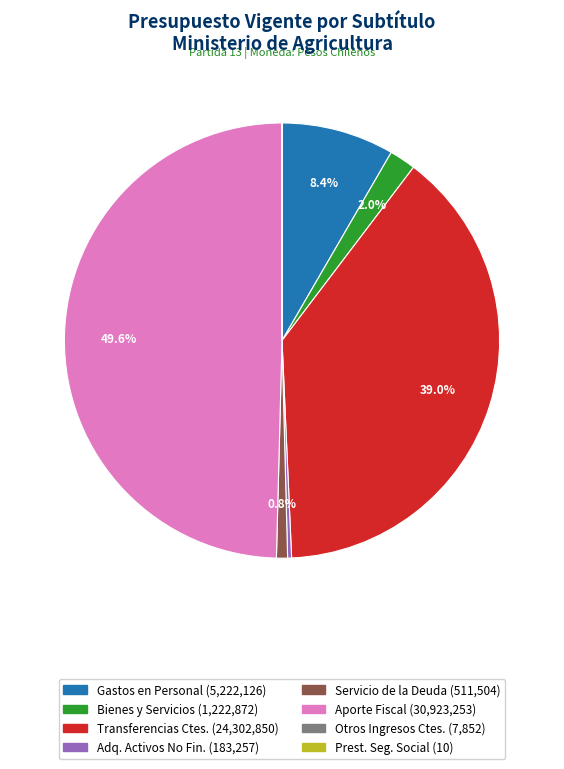

What is the smallest slice in the pie chart?

PRESTACIONES DE SEGURIDAD SOCIAL